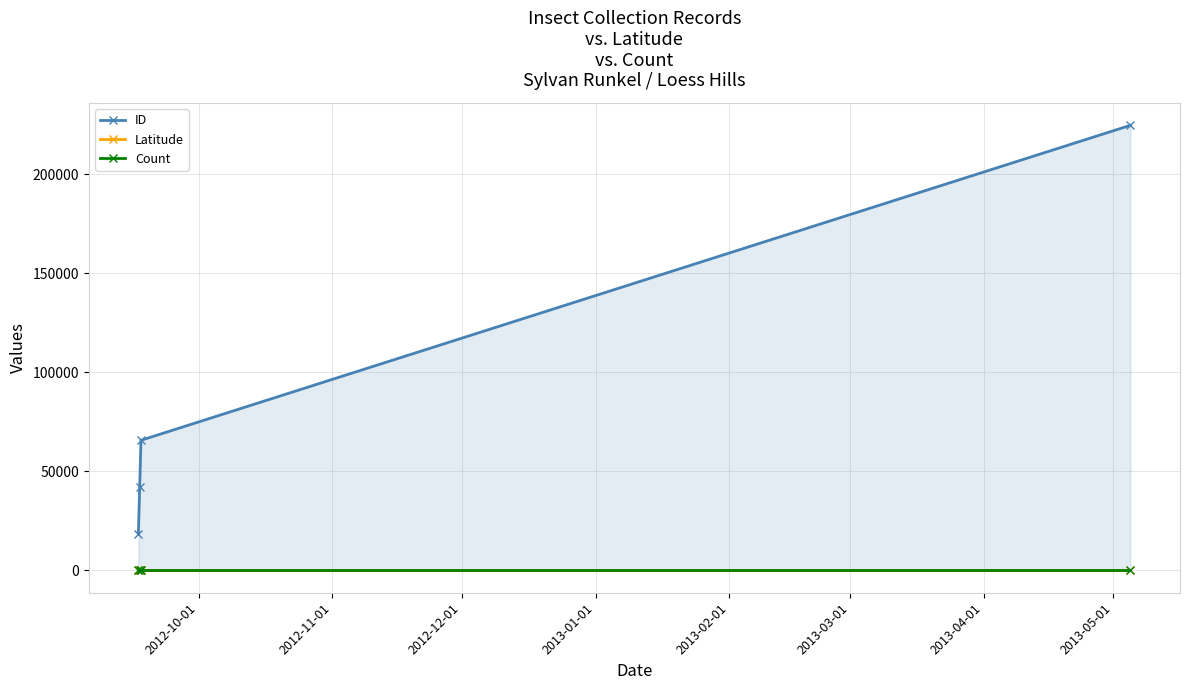

The Count series shows 1.0 at 2013-01-01. True or false?

True